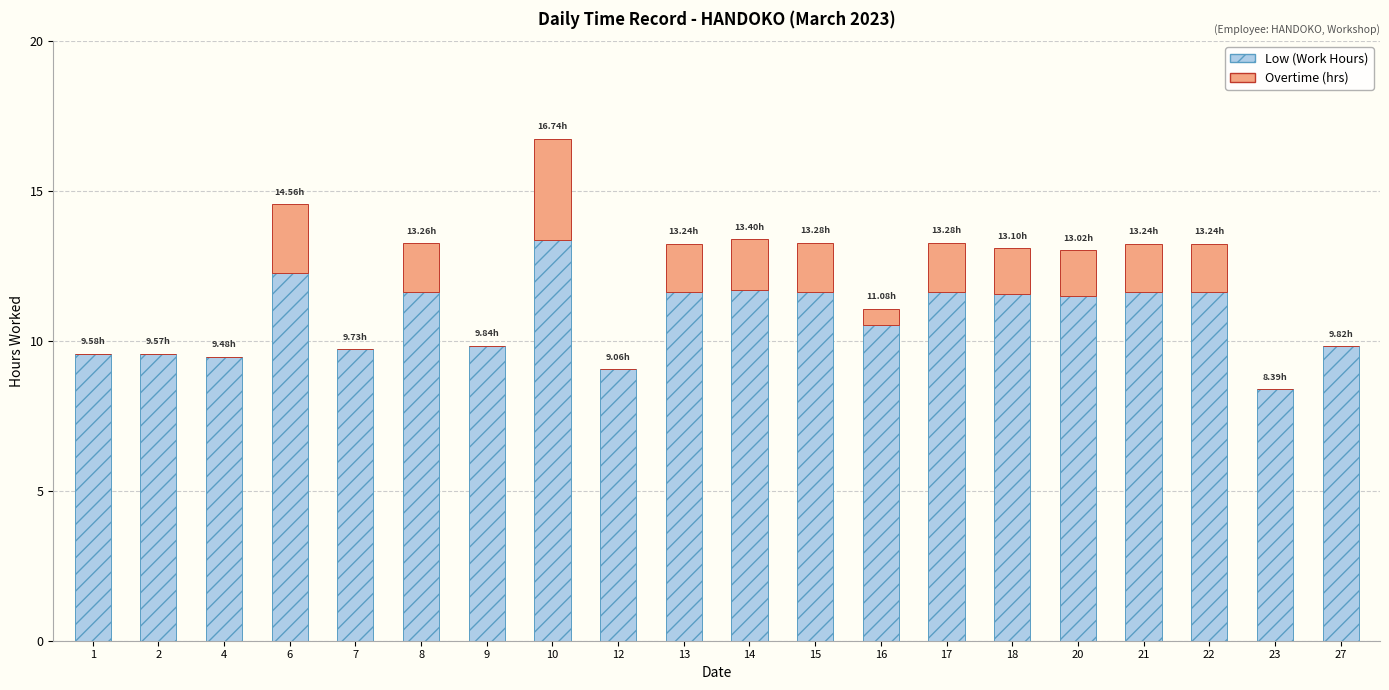

At which category is the sum across all series the highest?

10